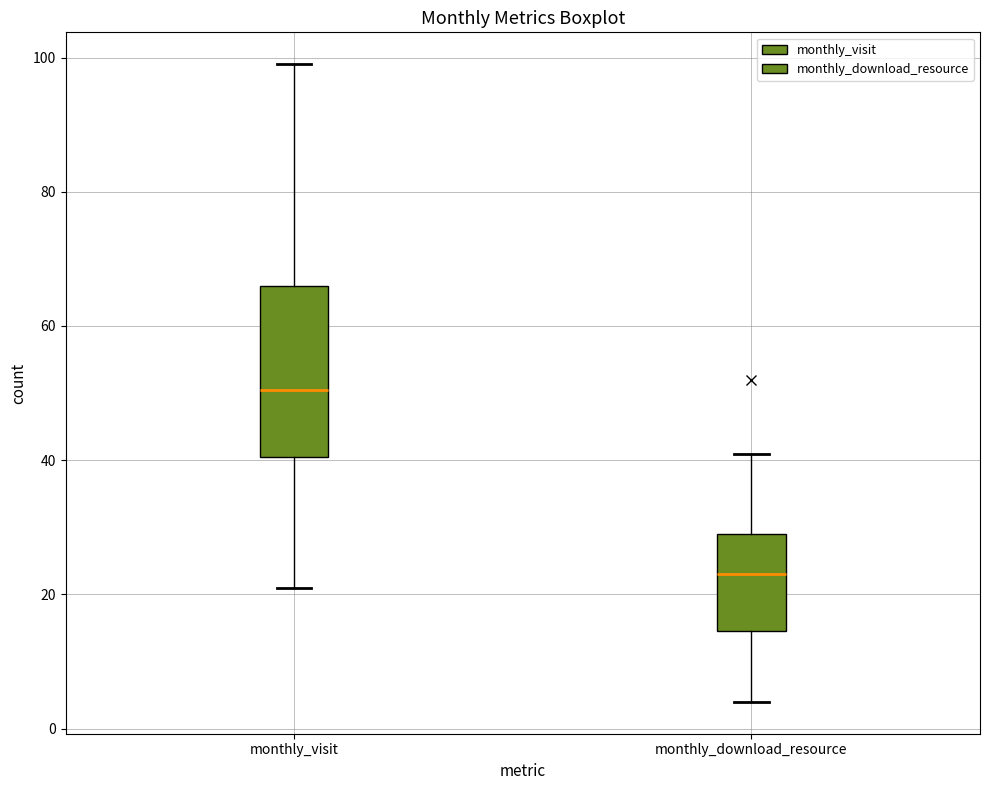

Which box is the tallest, from its lower edge to its upper edge?

monthly_visit